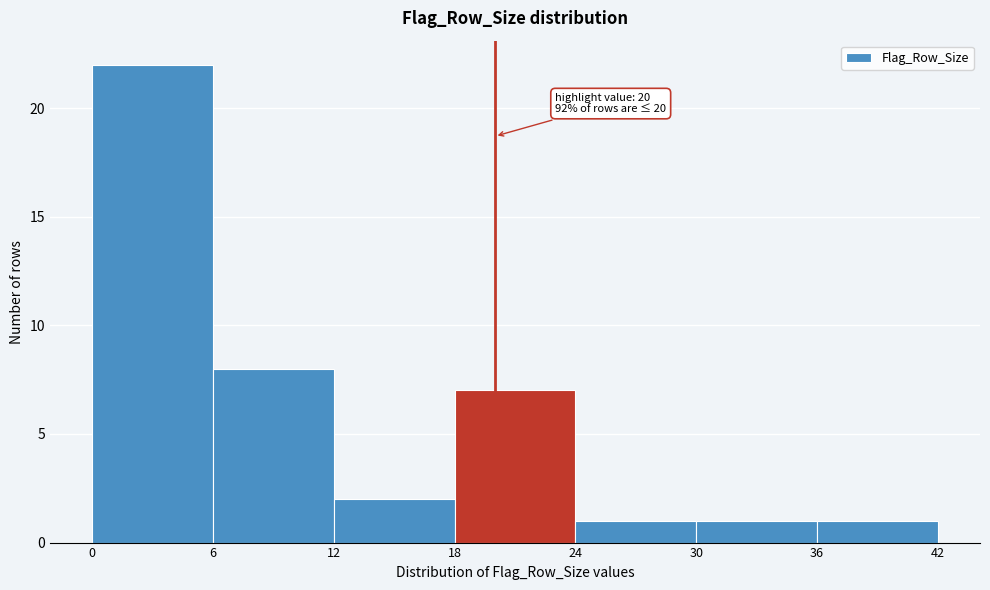

Which range on the x-axis has the tallest bar?

0 to 6